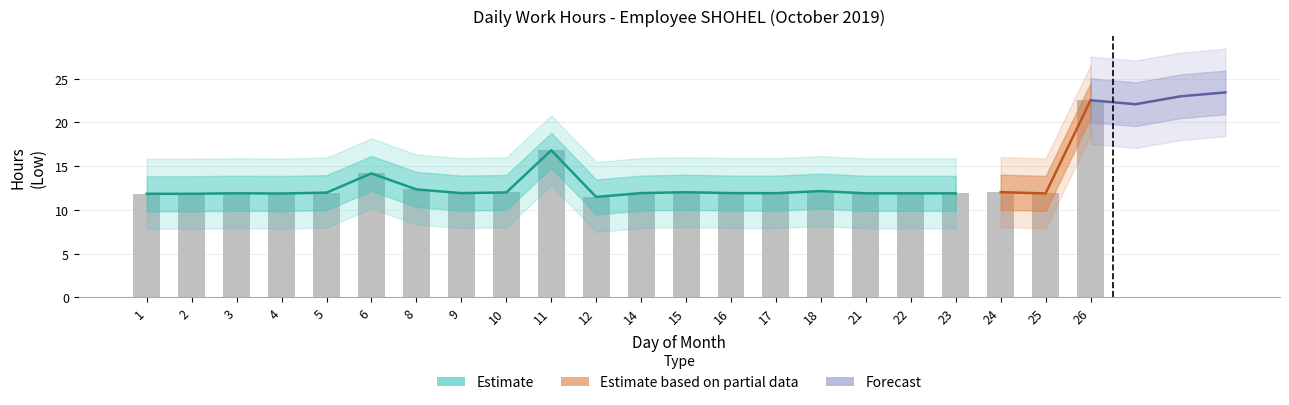

The Low series shows 3.8 at 10. True or false?

False